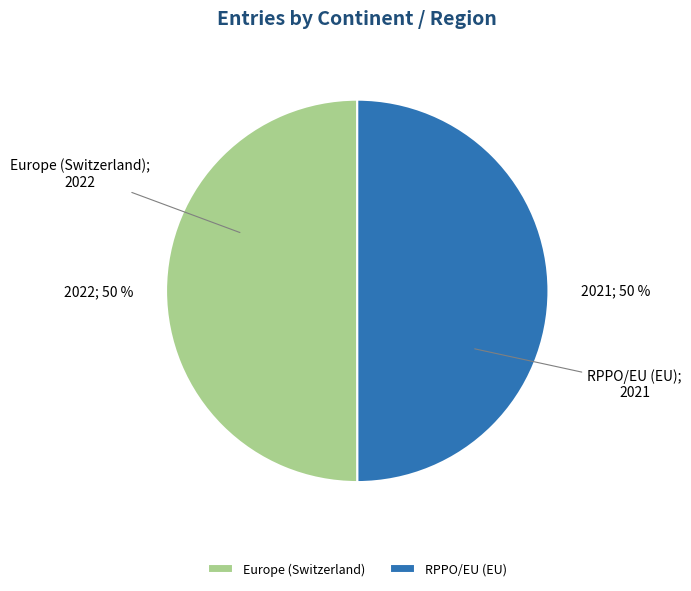

Do RPPO/EU (EU) and Europe (Switzerland) together represent more than half of the pie?

Yes